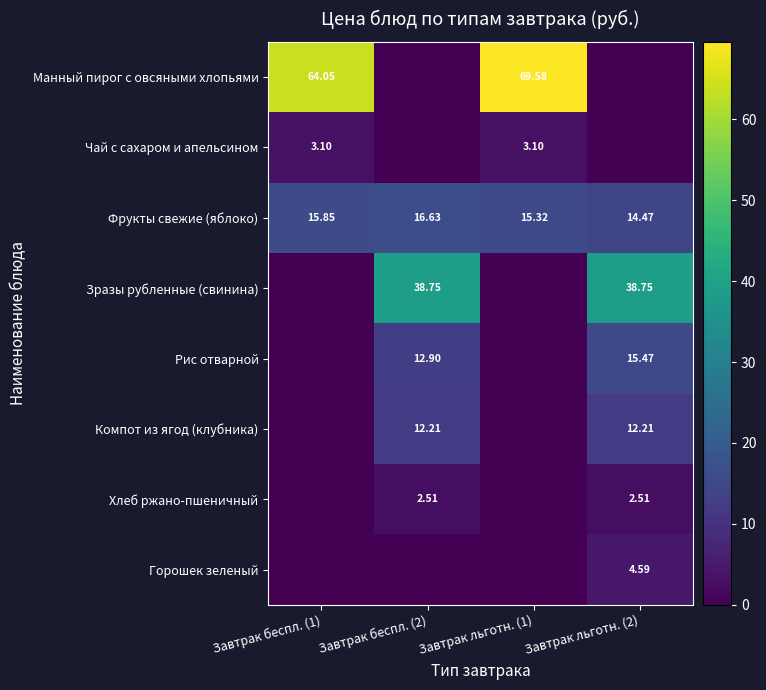

At how many categories does at least one series exceed 60?

2